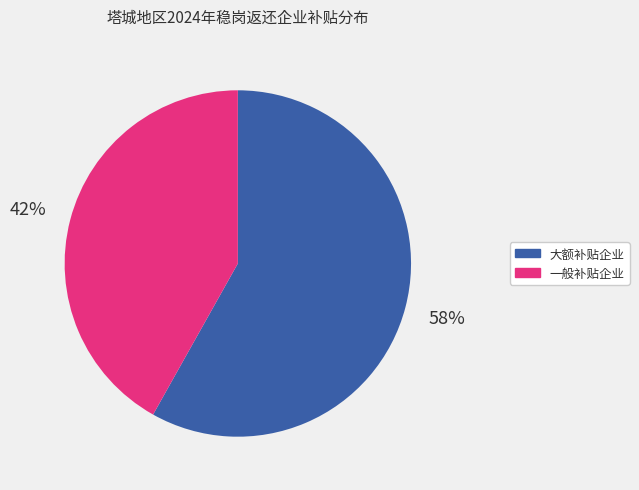

To the nearest percent, what is the average slice percentage?

50%